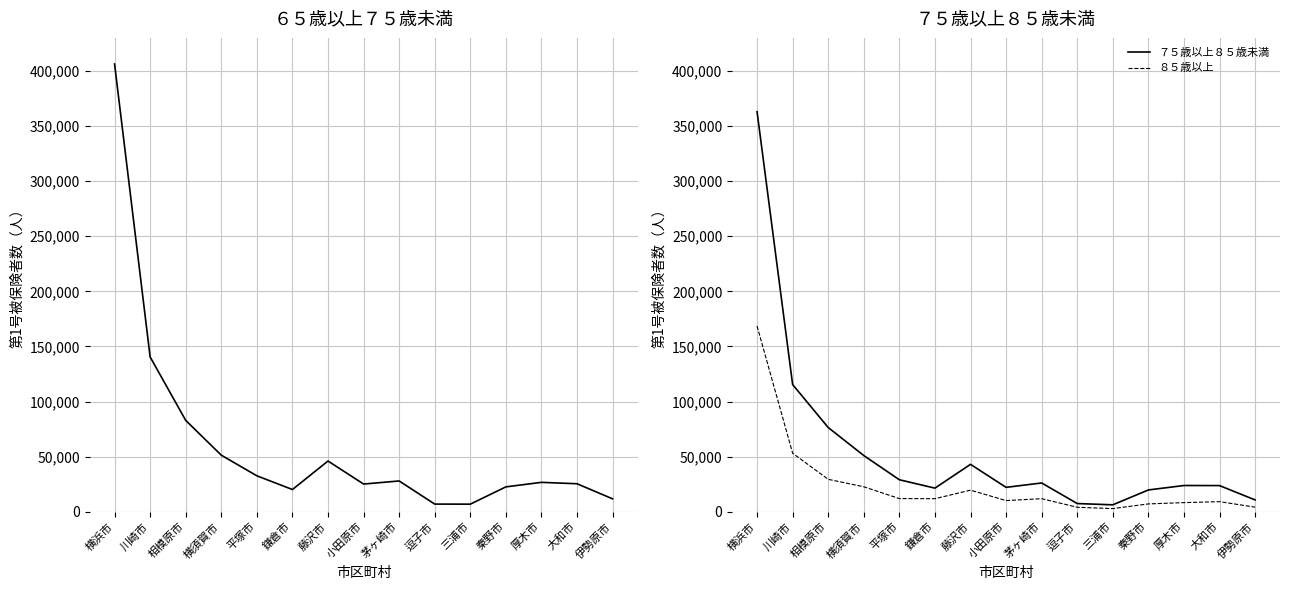

What is the difference between the second highest and second lowest values in the ８５歳以上 series?

49037